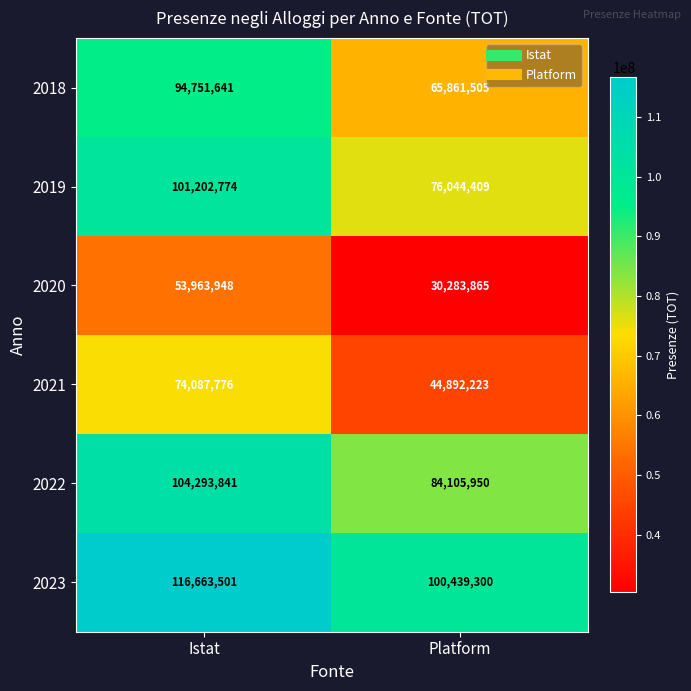

Is it true that 2018 equals 94751641 at Istat?

True